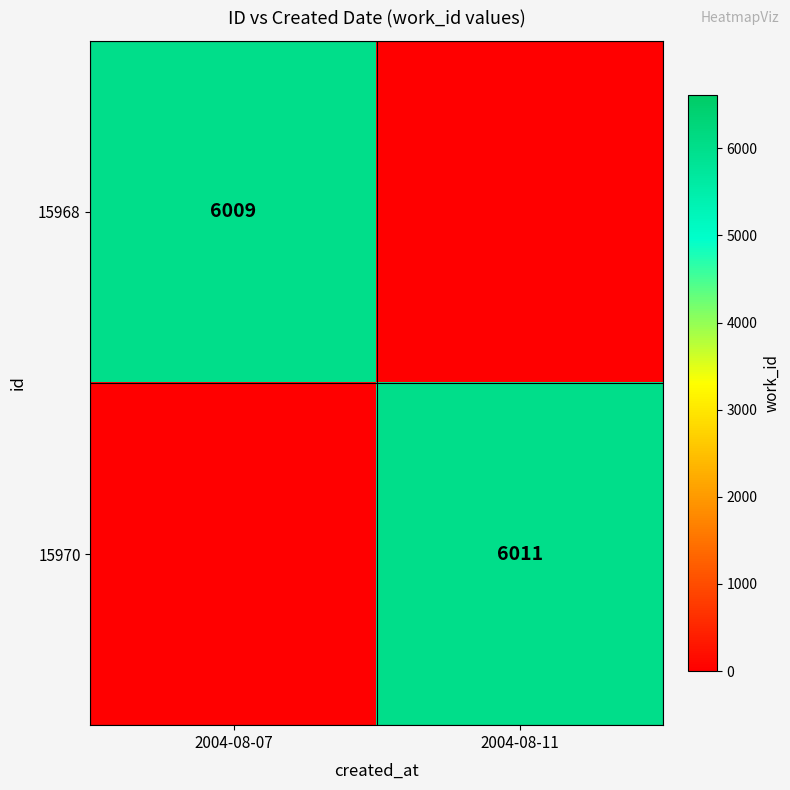

Is it true that 15968 equals 6009 at 2004-08-07?

True